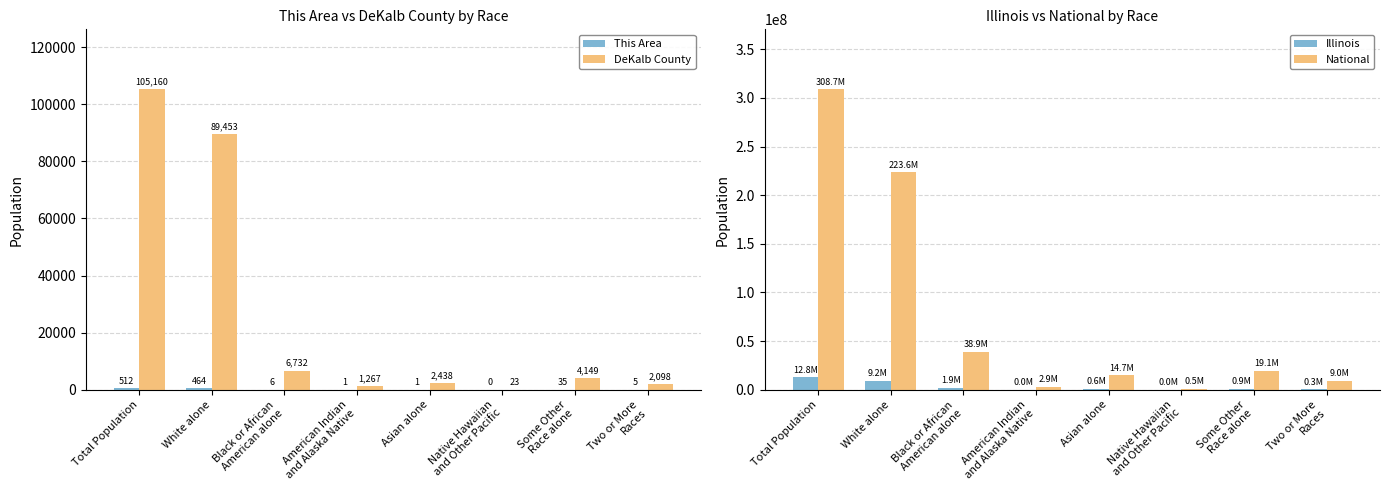

What position from the left is Some Other
Race alone?

7